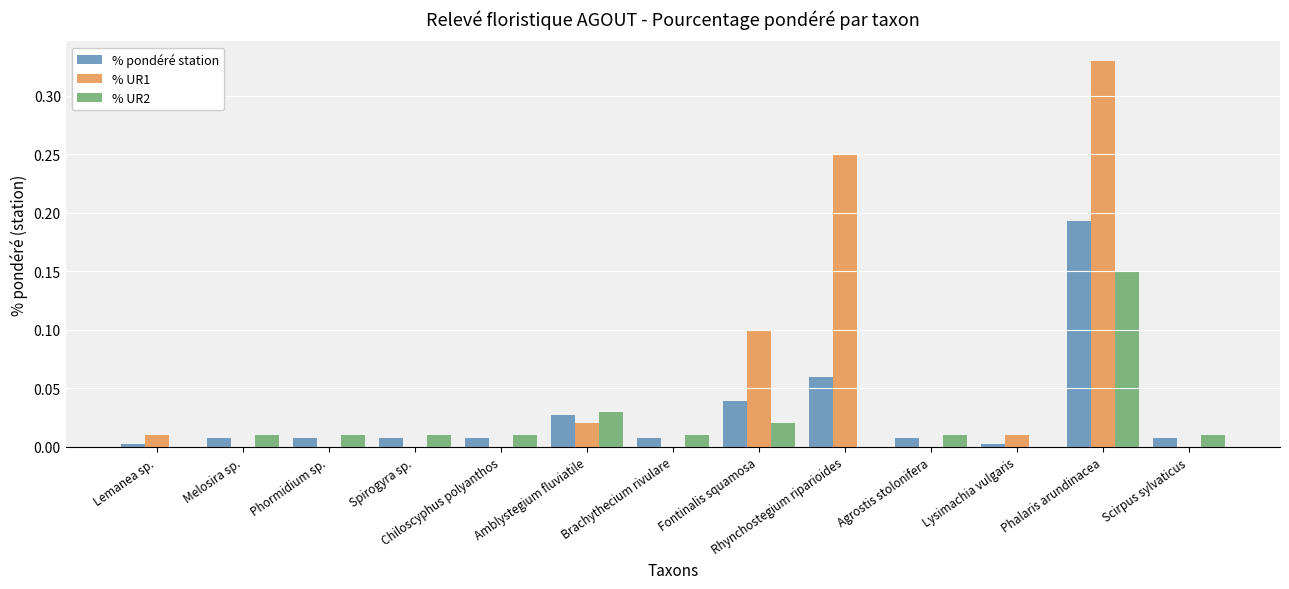

What is the sum of all % UR1 values?

0.7